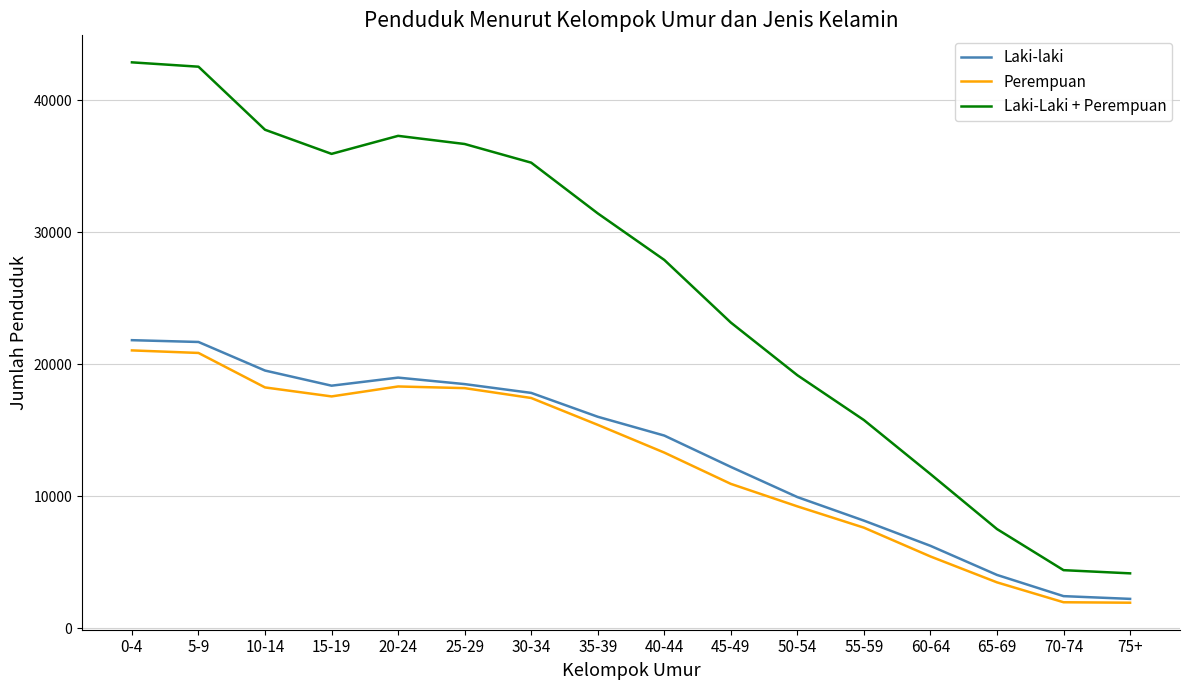

What is the maximum value for Laki-Laki + Perempuan?

42852